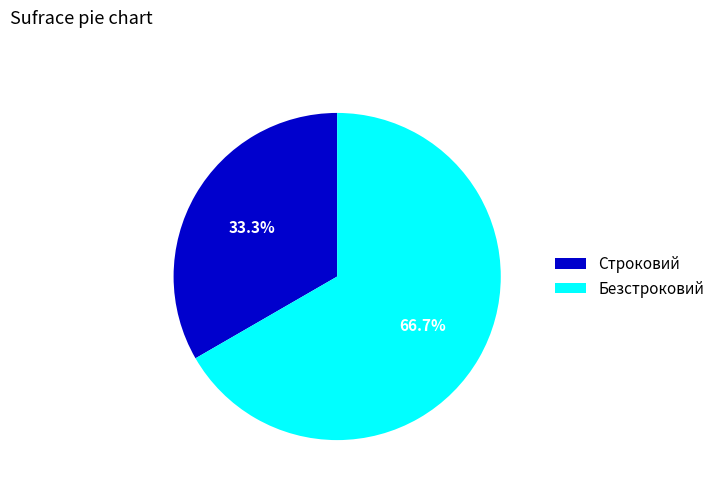

Rank the categories by value from highest to lowest.

Безстроковий, Строковий